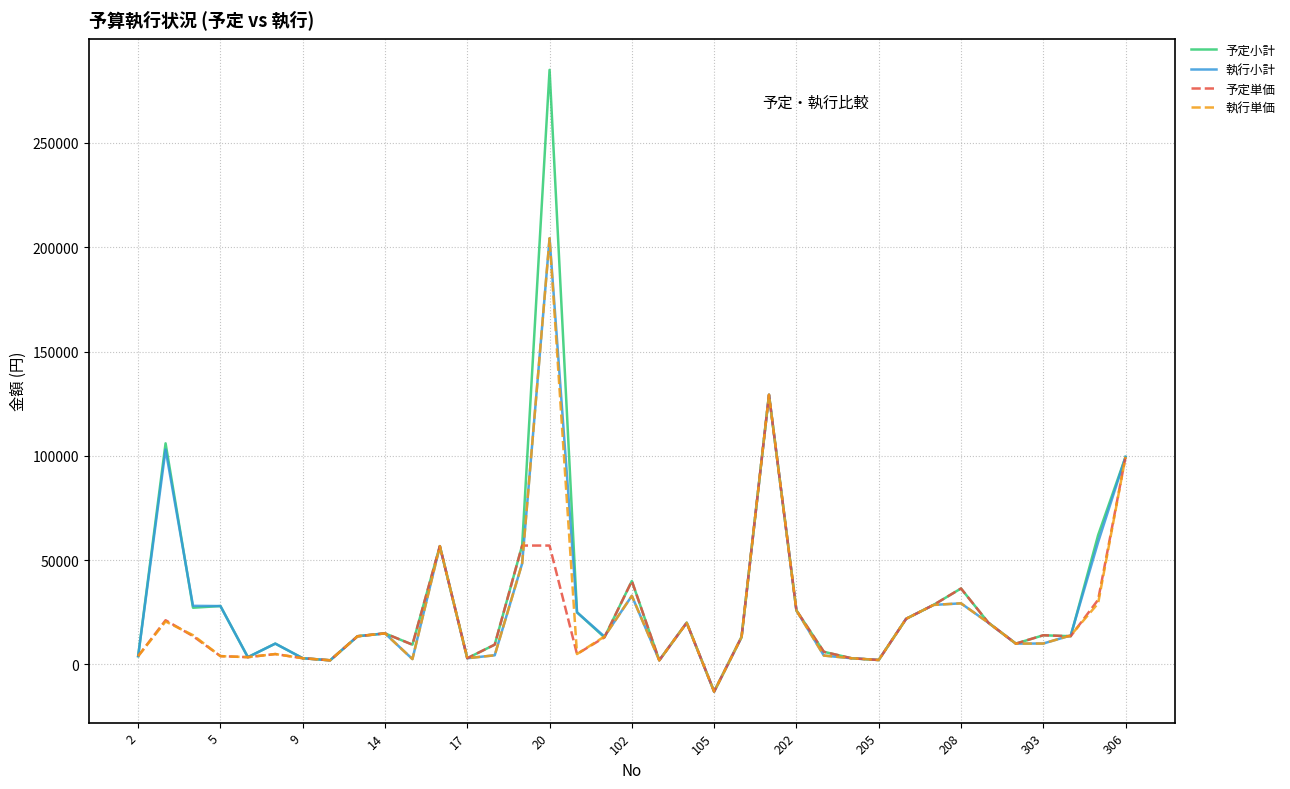

What is the minimum value shown in the chart?

-13000